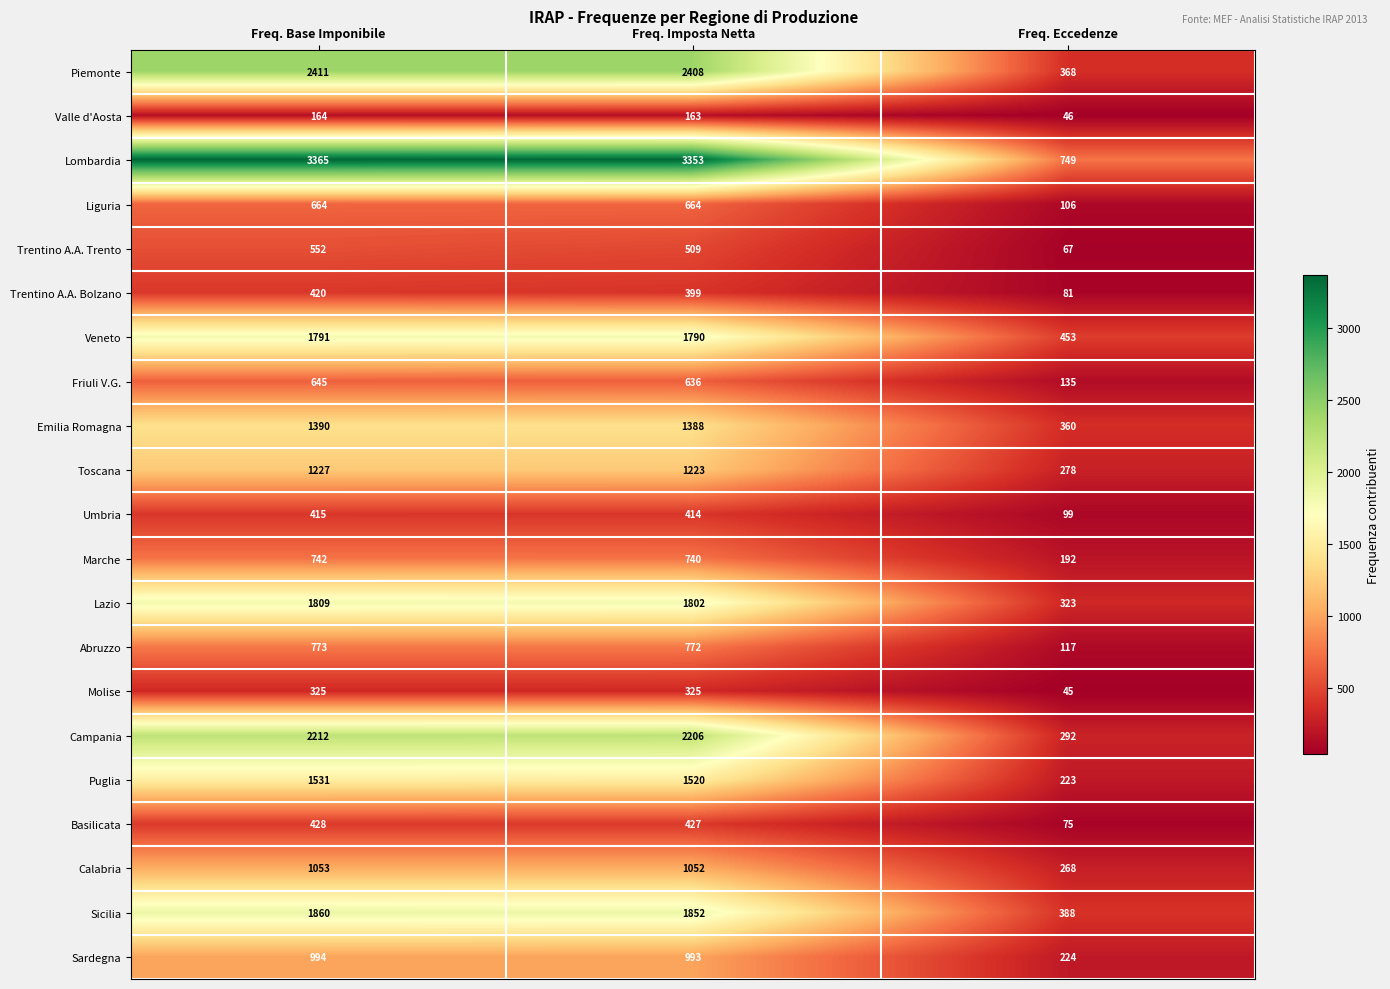

What is the difference between the maximum and minimum values in the Calabria series?

785